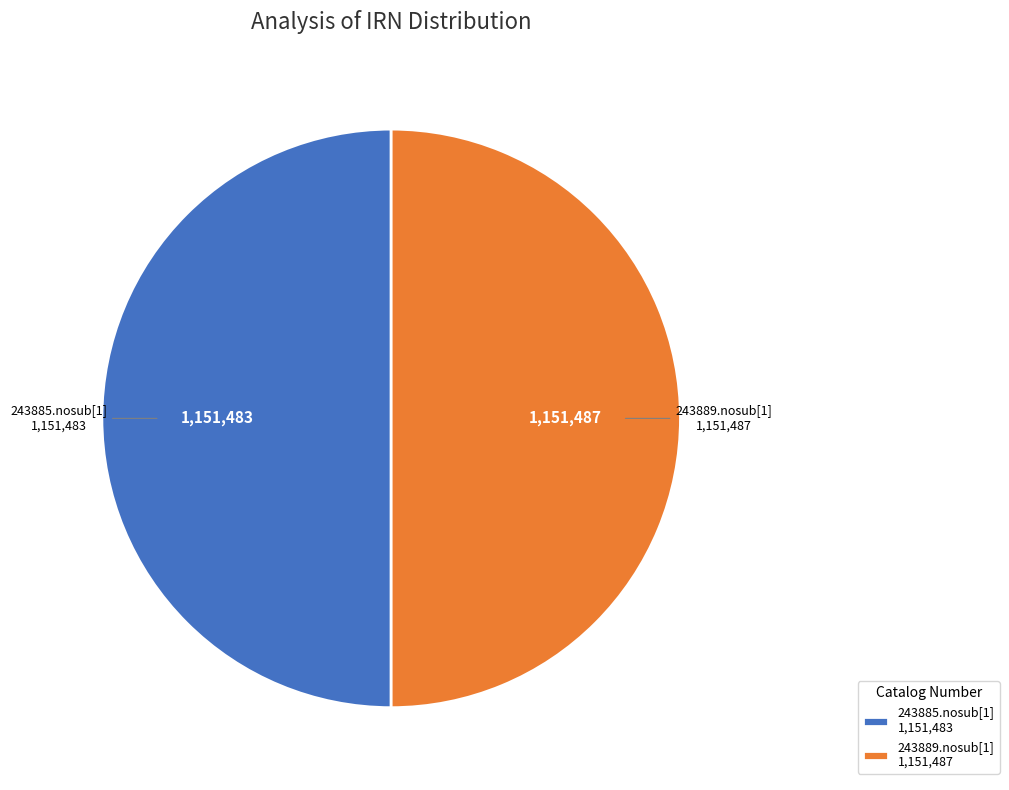

Do 243885.nosub[1] 1,151,483 and 243889.nosub[1] 1,151,487 together represent more than half of the pie?

Yes